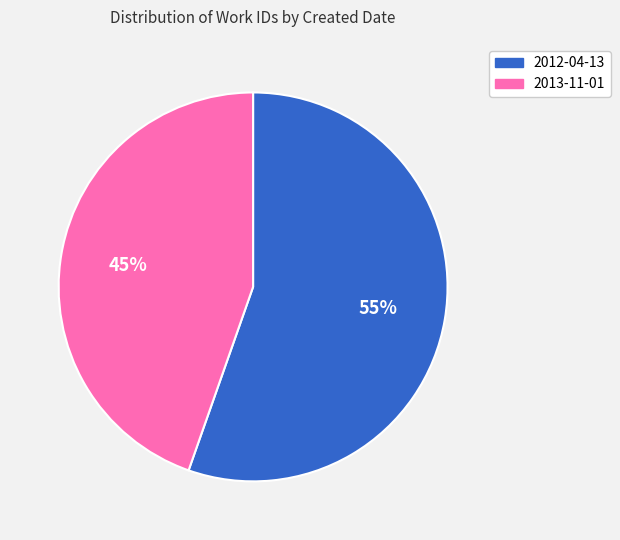

Which category has the smallest portion of the pie?

2013-11-01